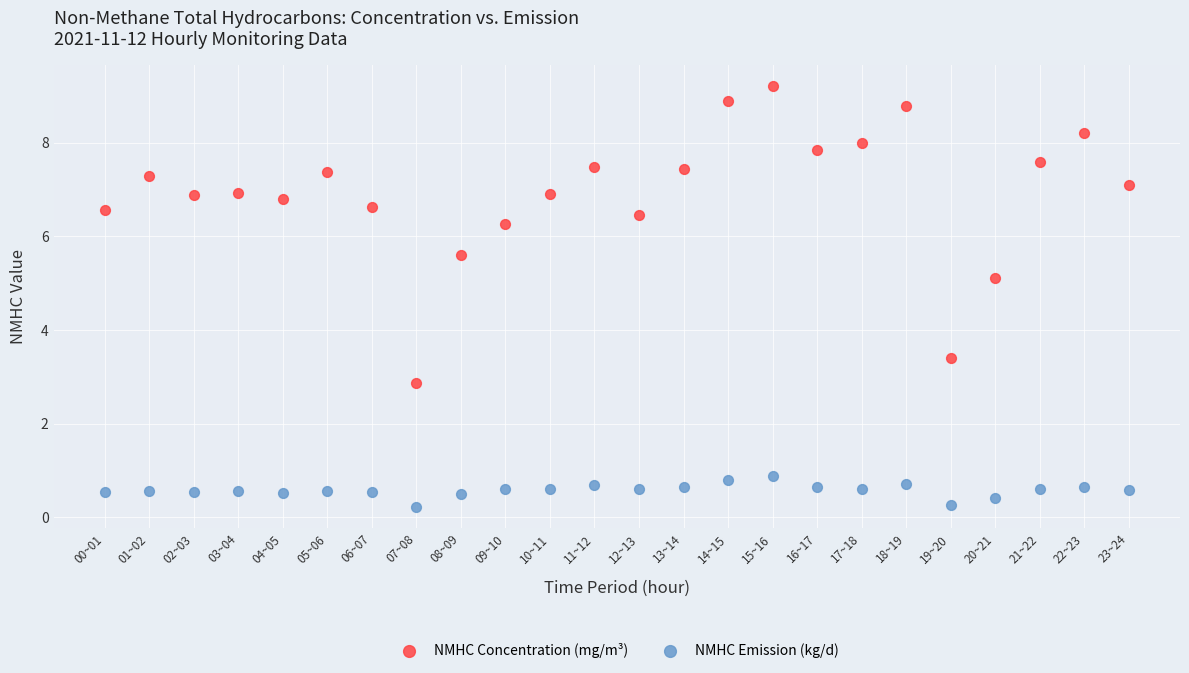

Across all data points, what is the range of Y values (max minus min)?

9.0